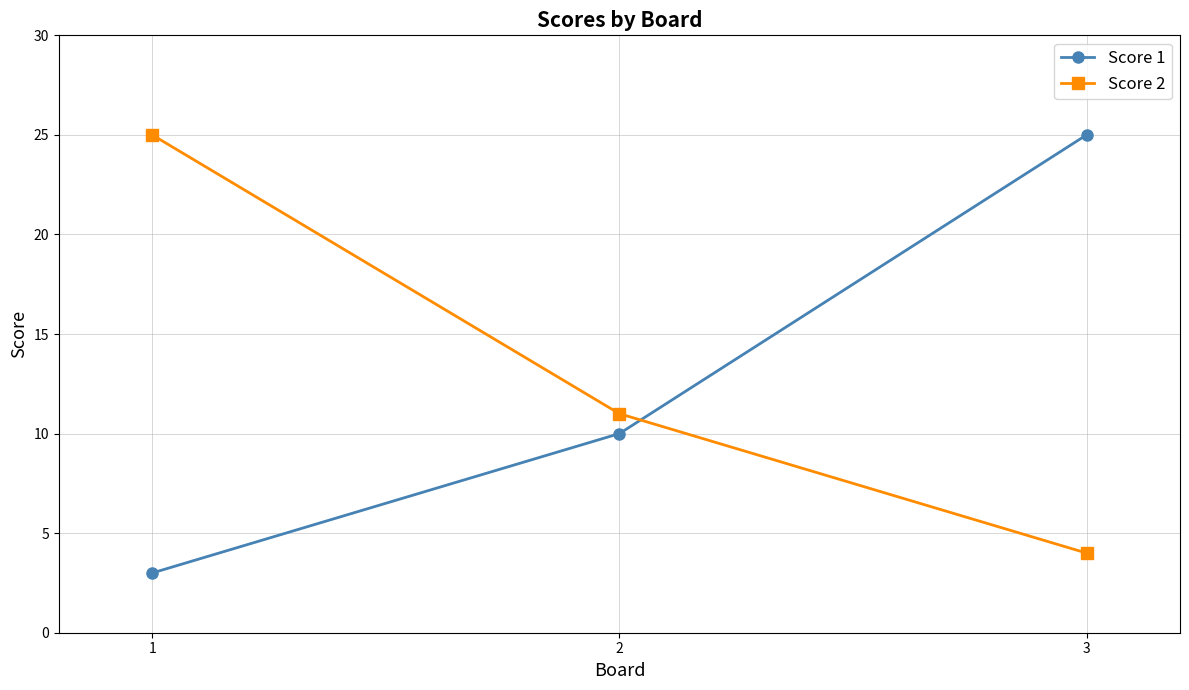

What is the total value across all series at 3?

29